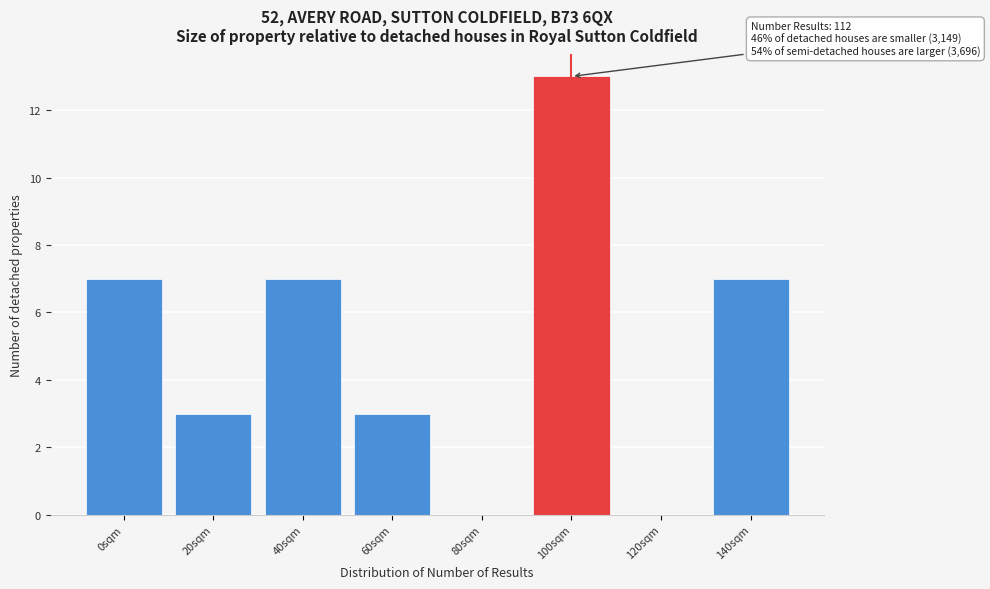

Reading left to right, transcribe all the data shown in this chart.

0sqm=7	20sqm=3	40sqm=7	60sqm=3	80sqm=0	100sqm=13	120sqm=0	140sqm=7